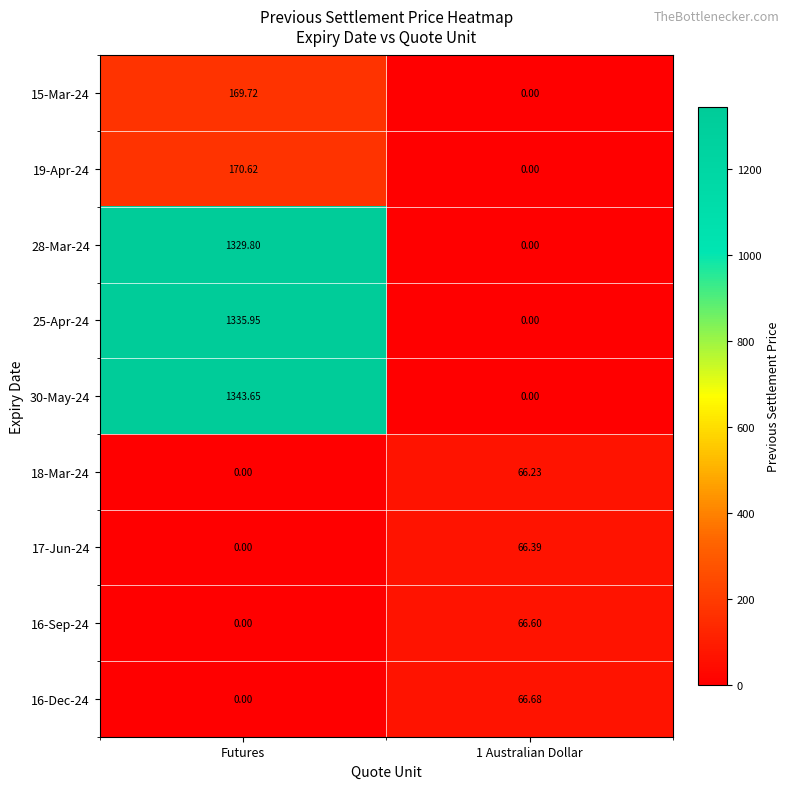

At which label is 16-Sep-24 closest to 33?

Futures